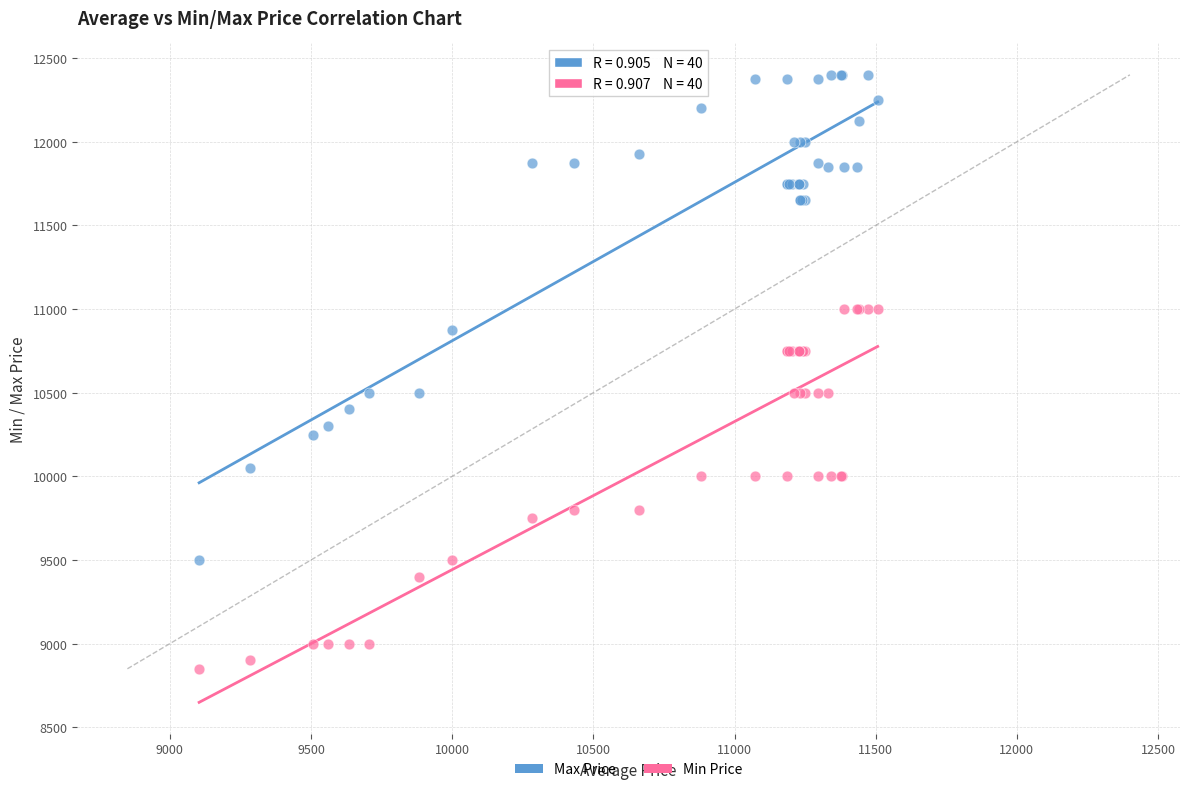

Which series contains the highest Y value?

Max Price